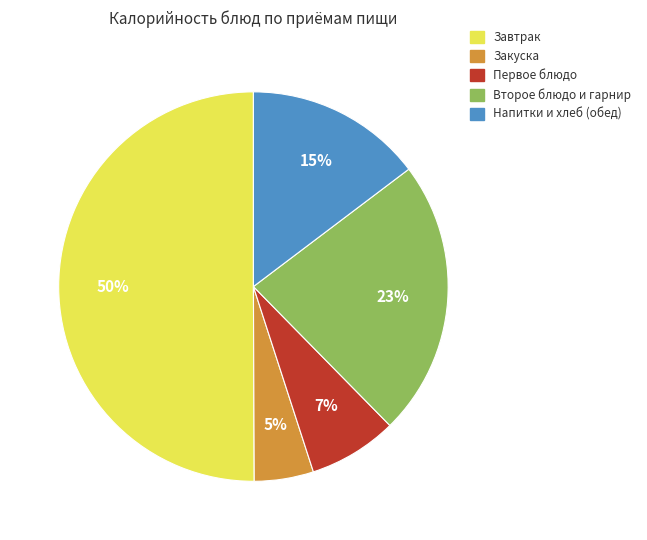

How many slices are in this pie chart?

5